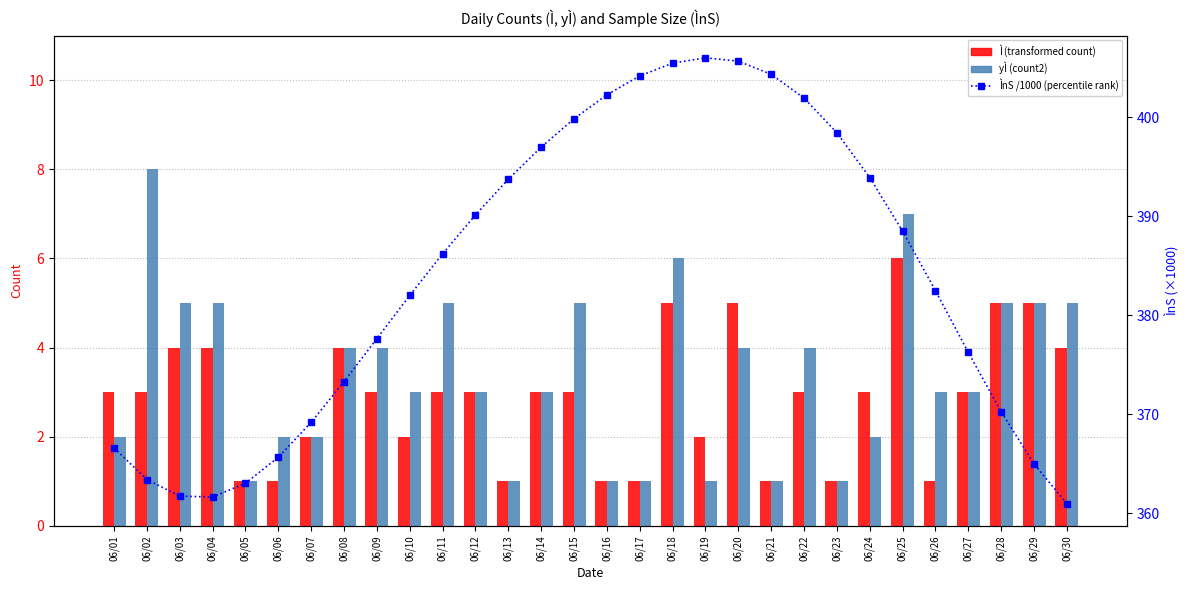

True or false: yÌ (col3) has a value of 4.4 at 06/12.

False